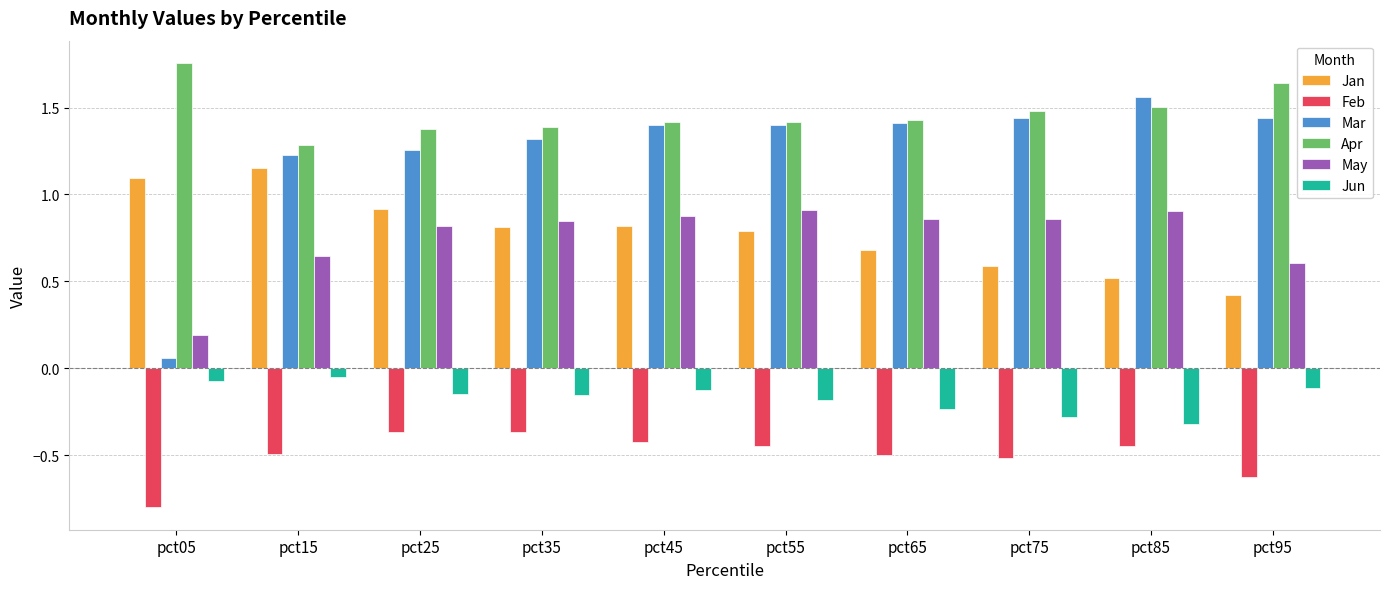

Read the Feb value at pct15.

-0.5